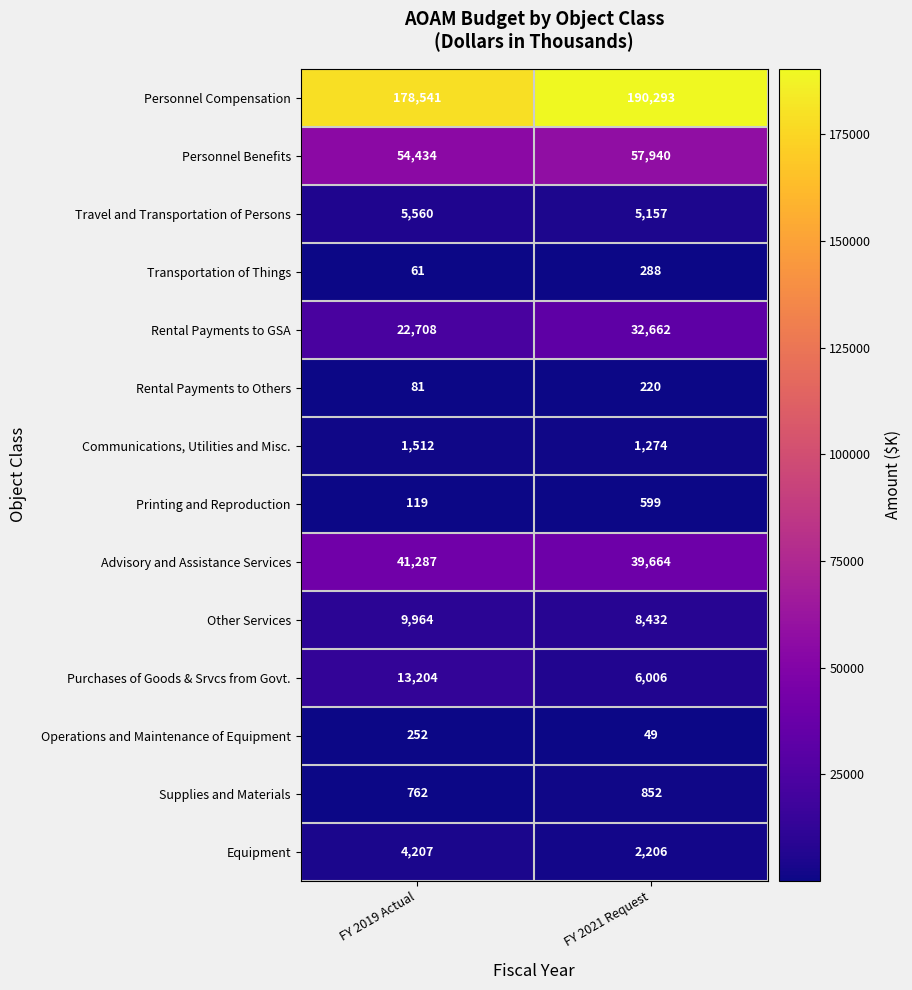

Reading left to right, extract all data points from this chart.

Personnel Compensation: FY 2019 Actual=178541	FY 2021 Request=190293
Personnel Benefits: FY 2019 Actual=54434	FY 2021 Request=57940
Travel and Transportation of Persons: FY 2019 Actual=5560	FY 2021 Request=5157
Transportation of Things: FY 2019 Actual=61	FY 2021 Request=288
Rental Payments to GSA: FY 2019 Actual=22708	FY 2021 Request=32662
Rental Payments to Others: FY 2019 Actual=81	FY 2021 Request=220
Communications, Utilities and Misc.: FY 2019 Actual=1512	FY 2021 Request=1274
Printing and Reproduction: FY 2019 Actual=119	FY 2021 Request=599
Advisory and Assistance Services: FY 2019 Actual=41287	FY 2021 Request=39664
Other Services: FY 2019 Actual=9964	FY 2021 Request=8432
Purchases of Goods & Srvcs from Govt.: FY 2019 Actual=13204	FY 2021 Request=6006
Operations and Maintenance of Equipment: FY 2019 Actual=252	FY 2021 Request=49
Supplies and Materials: FY 2019 Actual=762	FY 2021 Request=852
Equipment: FY 2019 Actual=4207	FY 2021 Request=2206